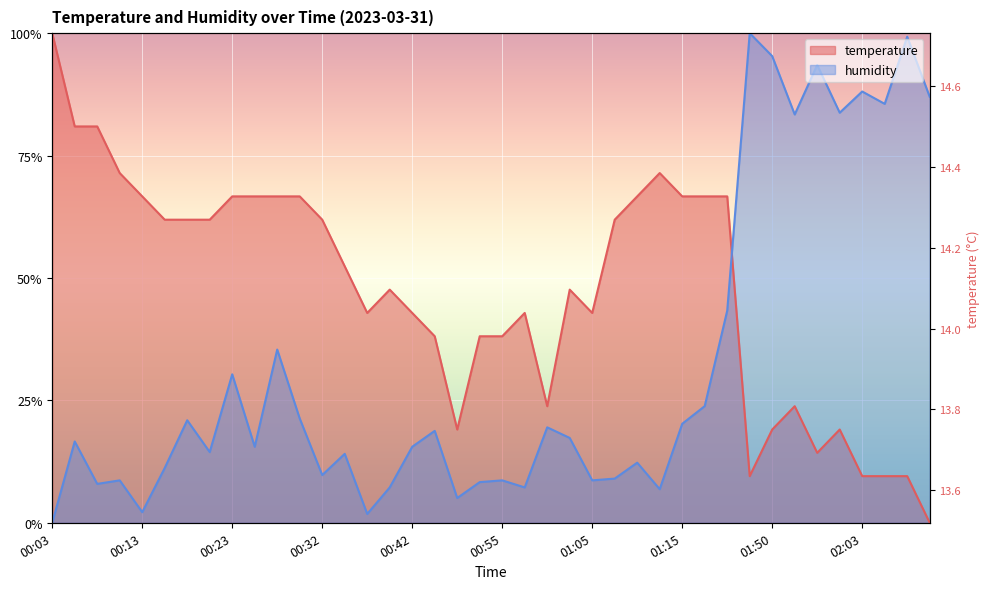

The humidity series shows 0.9 at 02:06. True or false?

True